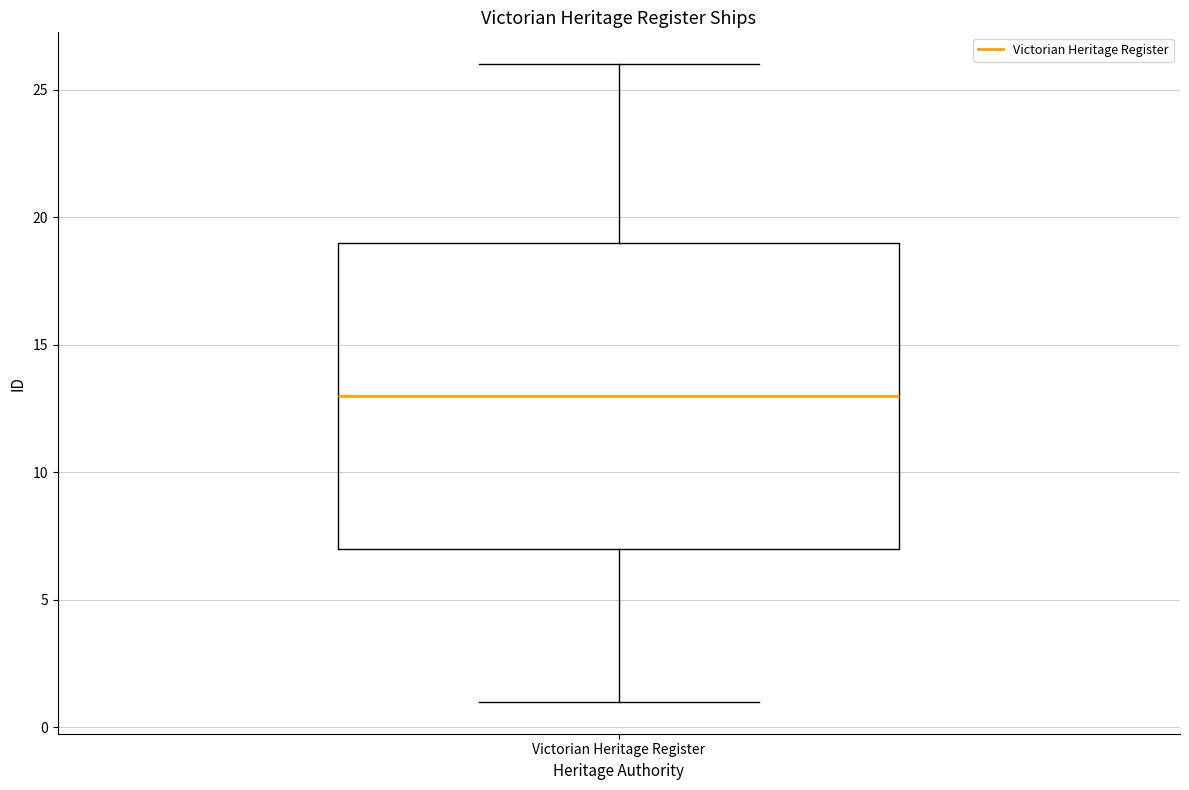

Read this box plot against the y-axis: the position of the median line, the range covered by the box, and the ends of both whiskers. The values are not printed on the chart, so give them approximately, as read against the axis.

median 13, box 7 to 19, whiskers 1 to 26